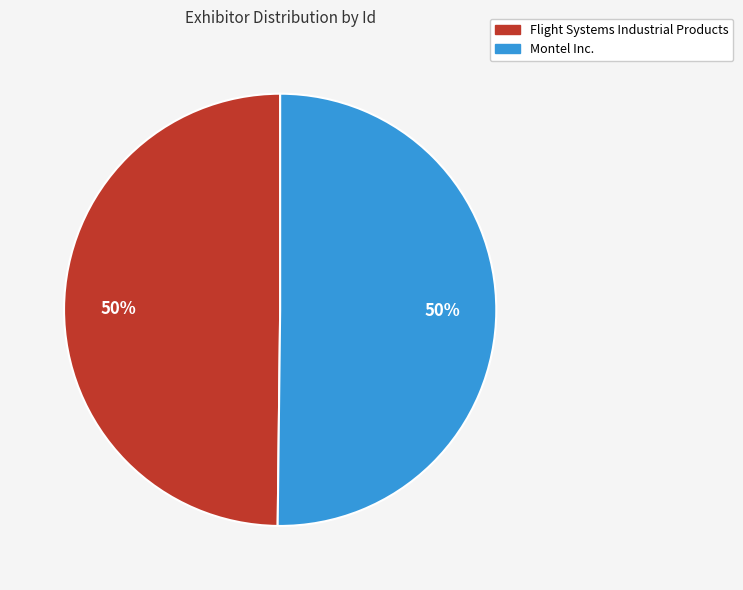

Is the sum of Flight Systems Industrial Products and Montel Inc. greater than half?

Yes